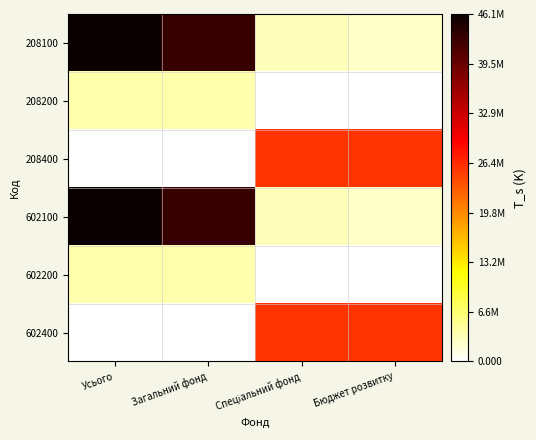

Reading left to right, extract all data points from this chart.

208100: Усього=46119502.1	Загальний фонд=43039726.3	Спеціальний фонд=3079775.9	Бюджет розвитку=2584784.0
208200: Усього=3906364.0	Загальний фонд=3853096.2	Спеціальний фонд=53267.9	Бюджет розвитку=599.0
208400: Усього=0.0	Загальний фонд=0.0	Спеціальний фонд=25629847.0	Бюджет розвитку=25629847.0
602100: Усього=46119502.1	Загальний фонд=43039726.3	Спеціальний фонд=3079775.9	Бюджет розвитку=2584784.0
602200: Усього=3906364.0	Загальний фонд=3853096.2	Спеціальний фонд=53267.9	Бюджет розвитку=599.0
602400: Усього=0.0	Загальний фонд=0.0	Спеціальний фонд=25629847.0	Бюджет розвитку=25629847.0